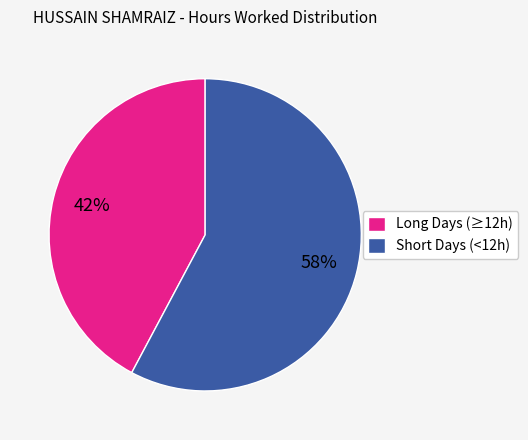

Does Long Days (≥12h) represent more than half of the total?

No